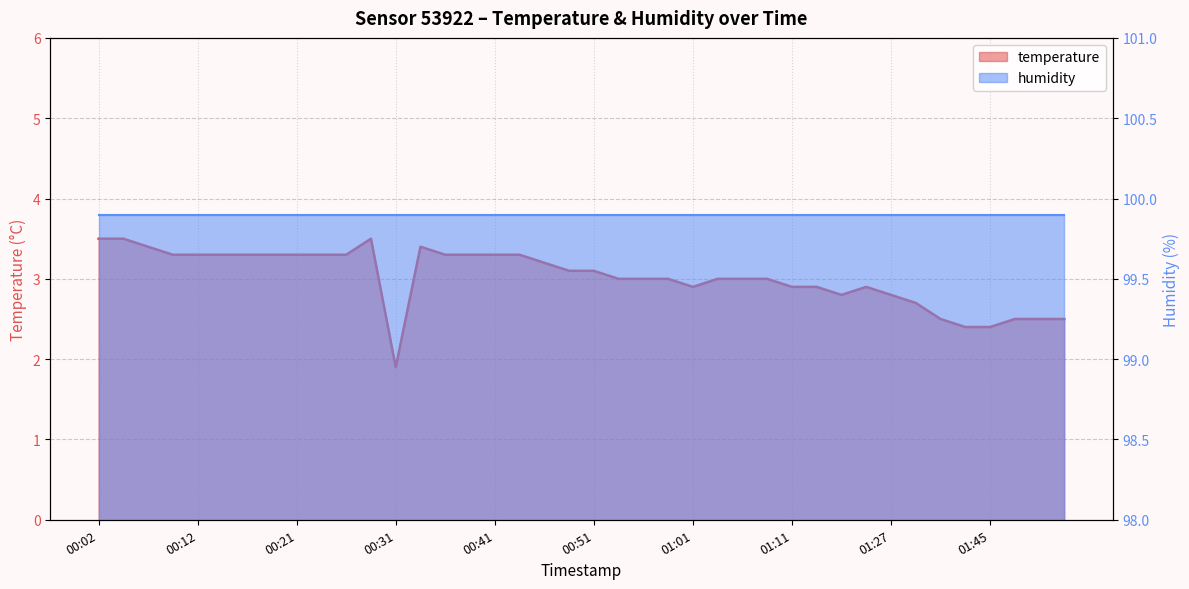

What is the change in value from 00:07 to 00:51?

-0.3